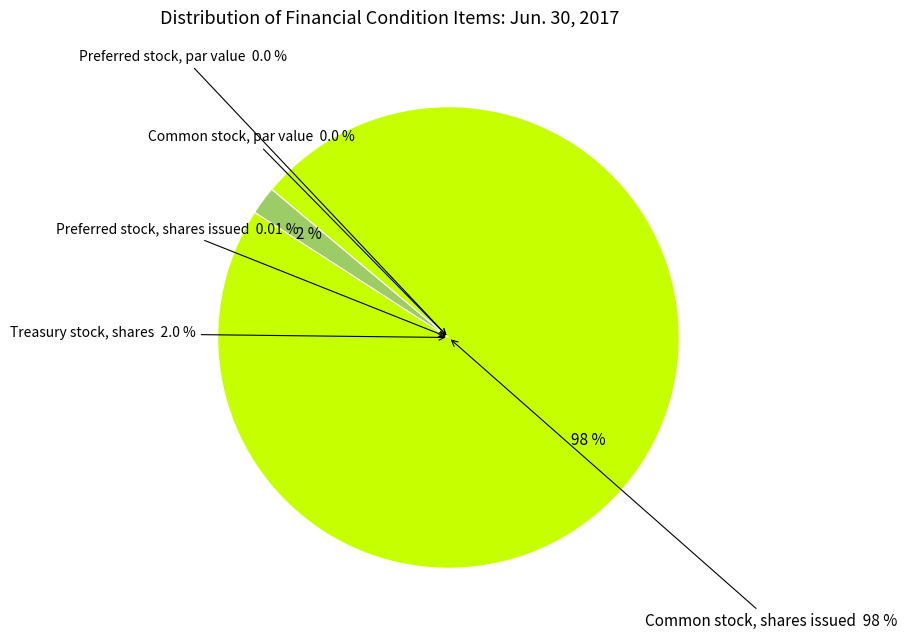

Which category has the biggest portion of the pie?

Common stock, shares issued